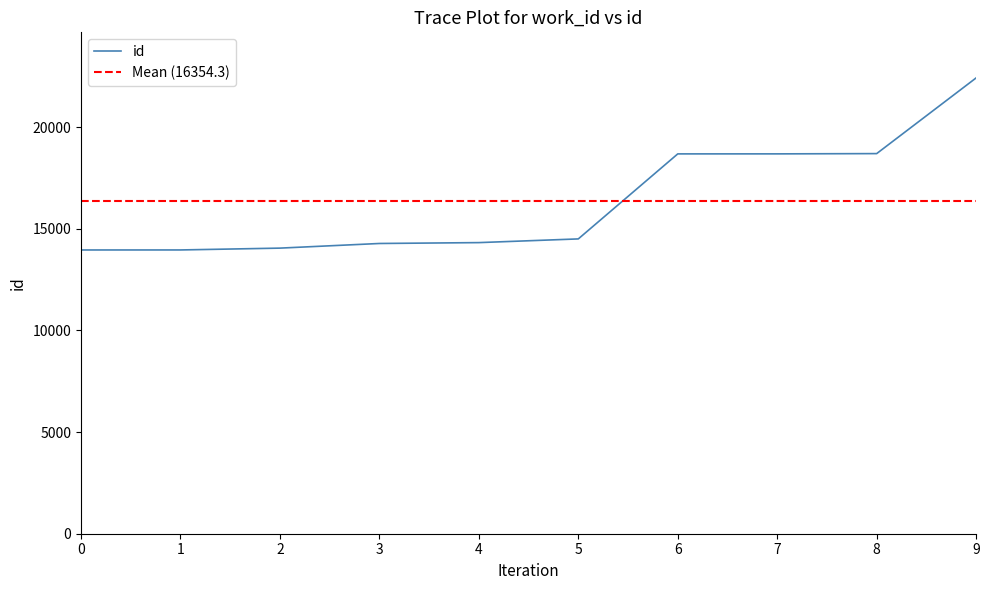

Is this an area chart (filled region under the line)?

No